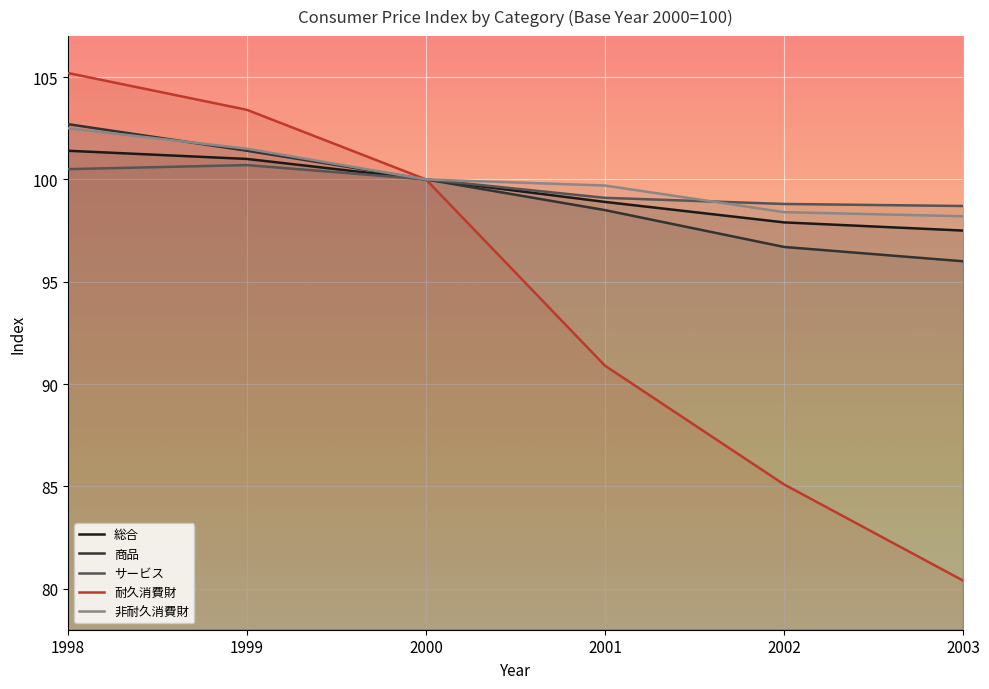

What is the sum of all 総合 values?

596.7